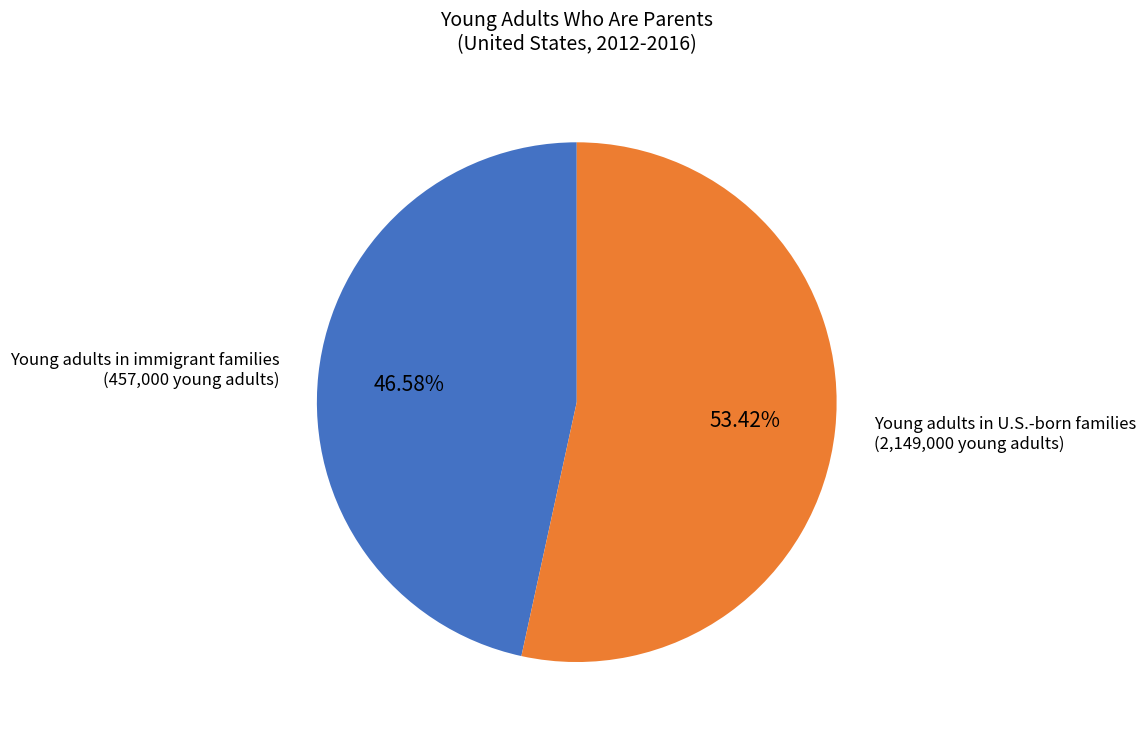

Is there a majority slice in this chart?

Yes